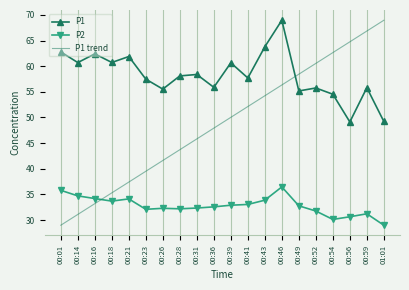

True or false: P2 has a value of 10.4 at 01:01.

False